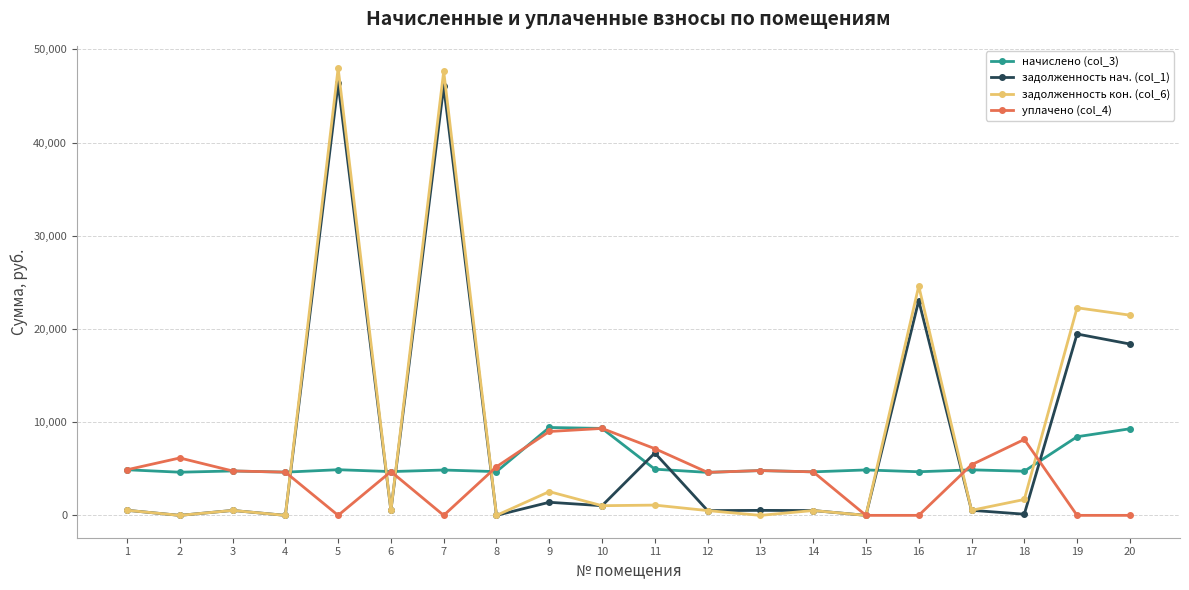

How many distinct data groups are displayed?

4